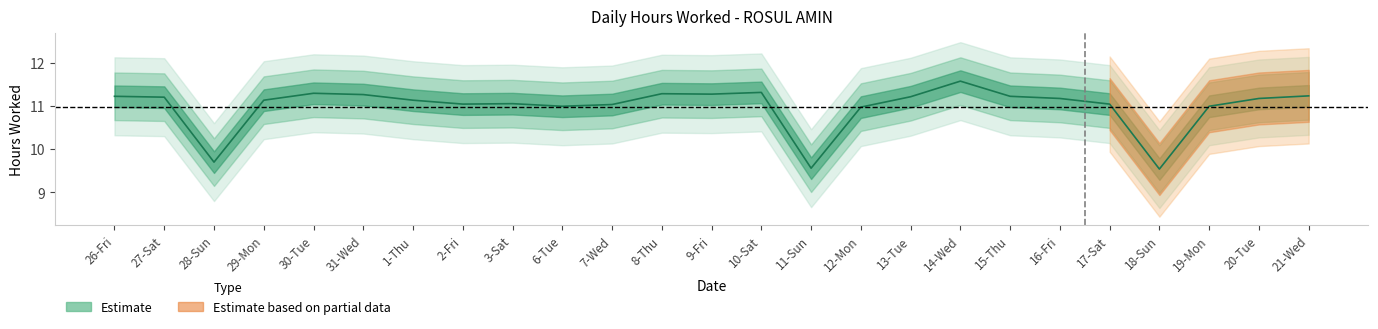

How many points are higher than both their immediate neighbors (excluding endpoints)?

5